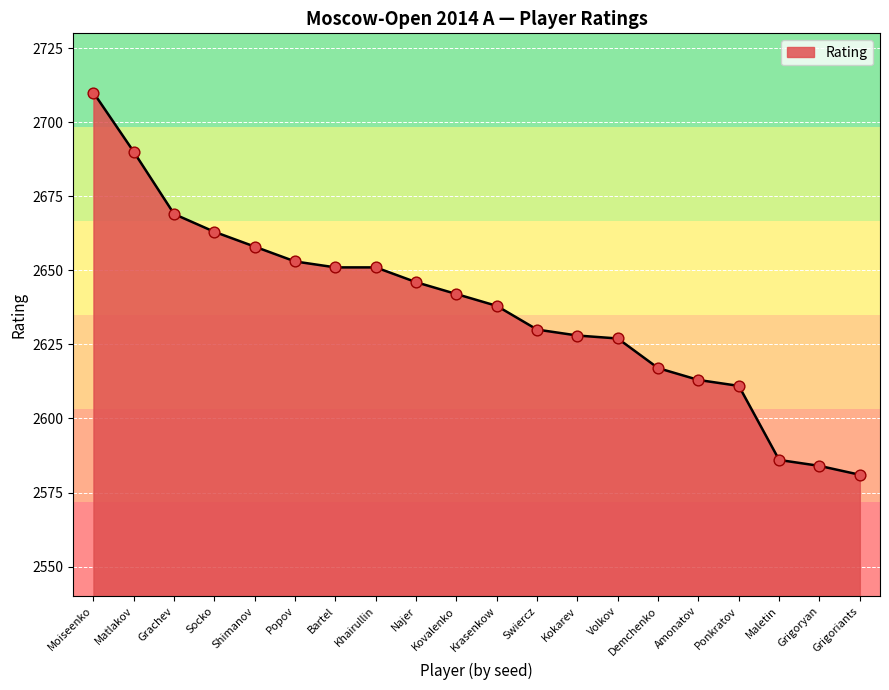

What is the change in value from Popov to Khairullin?

-2